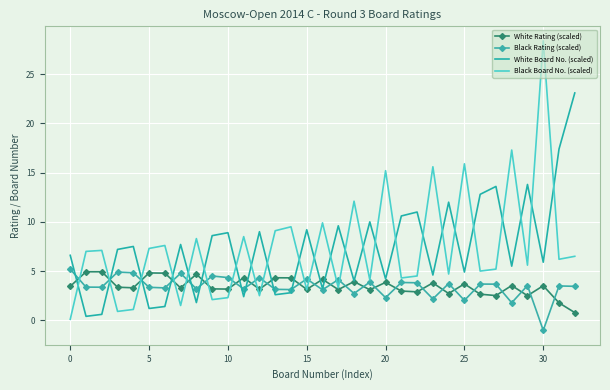

In Black Rating (scaled), how many points are higher than both neighbors (excluding endpoints)?

12